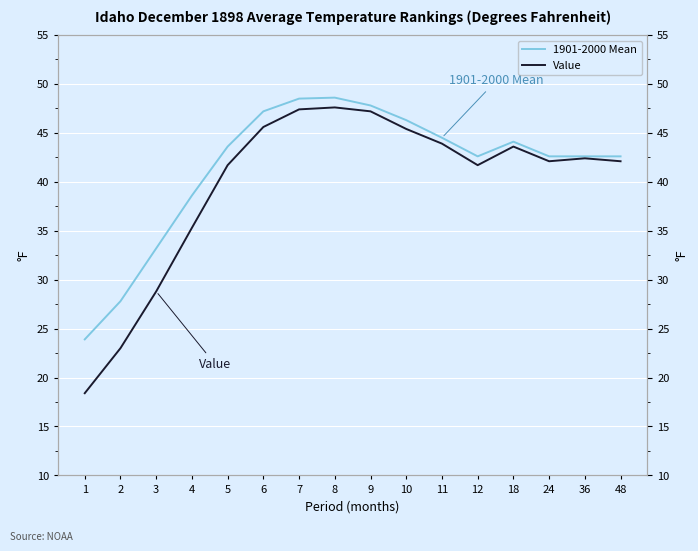

Count the number of data series in this chart.

2